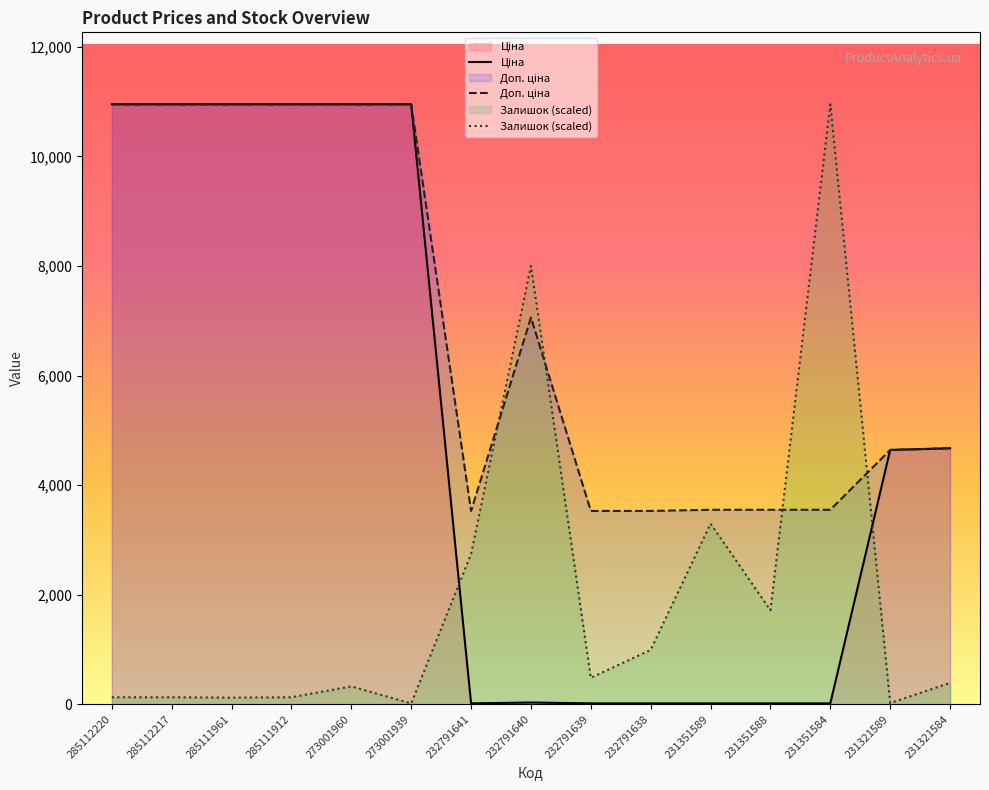

Reading left to right, list all the values displayed in this chart.

Ціна: 285112220=10952.0	285112217=10952.0	285111961=10952.0	285111912=10952.0	273001960=10952.0	273001939=10952.0	232791641=15.7	232791640=31.4	232791639=15.7	232791638=15.7	231351589=15.8	231351588=15.8	231351584=15.8	231321589=4642.5	231321584=4672.9
Доп. ціна: 285112220=10952.0	285112217=10952.0	285111961=10952.0	285111912=10952.0	273001960=10952.0	273001939=10952.0	232791641=3529.0	232791640=7059.0	232791639=3529.0	232791638=3529.0	231351589=3550.0	231351588=3550.0	231351584=3550.0	231321589=4642.0	231321584=4673.0
Залишок (scaled): 285112220=127.6	285112217=127.6	285111961=120.5	285111912=127.6	273001960=326.1	273001939=14.2	232791641=2743.3	232791640=8003.1	232791639=482.0	232791638=992.4	231351589=3296.2	231351588=1715.5	231351584=10952.0	231321589=21.3	231321584=389.9